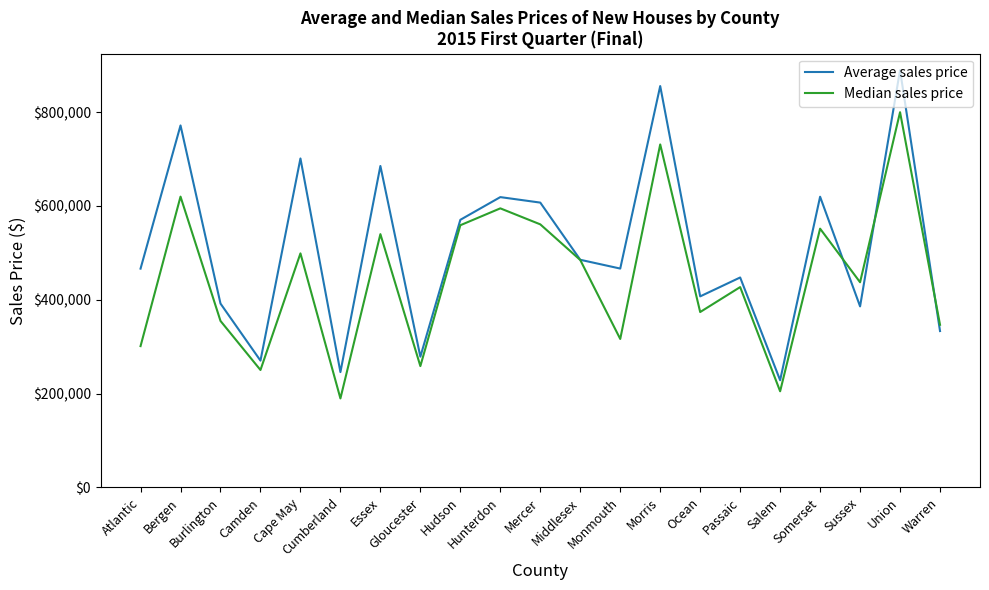

At which category is the sum across all series the highest?

Union